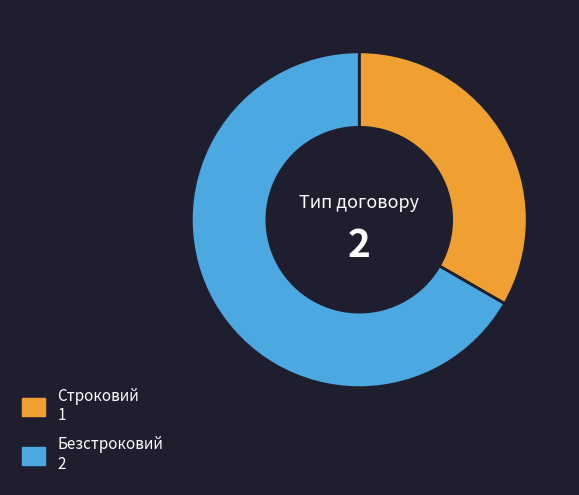

Do Безстроковий and Строковий together represent more than half of the pie?

Yes